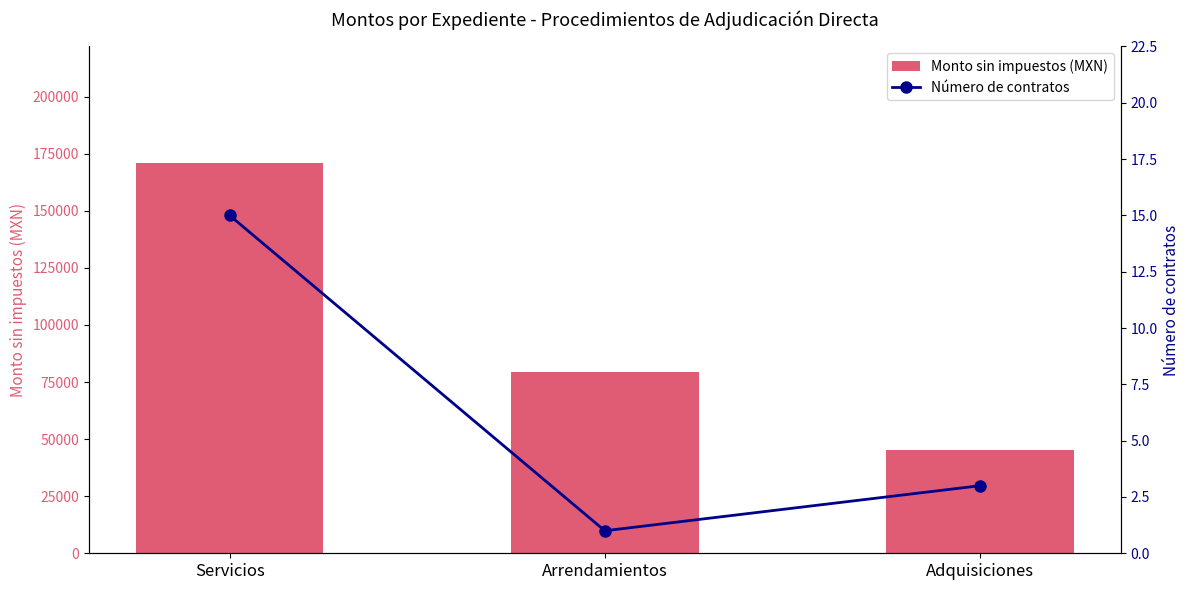

How many groups of bars are there?

3